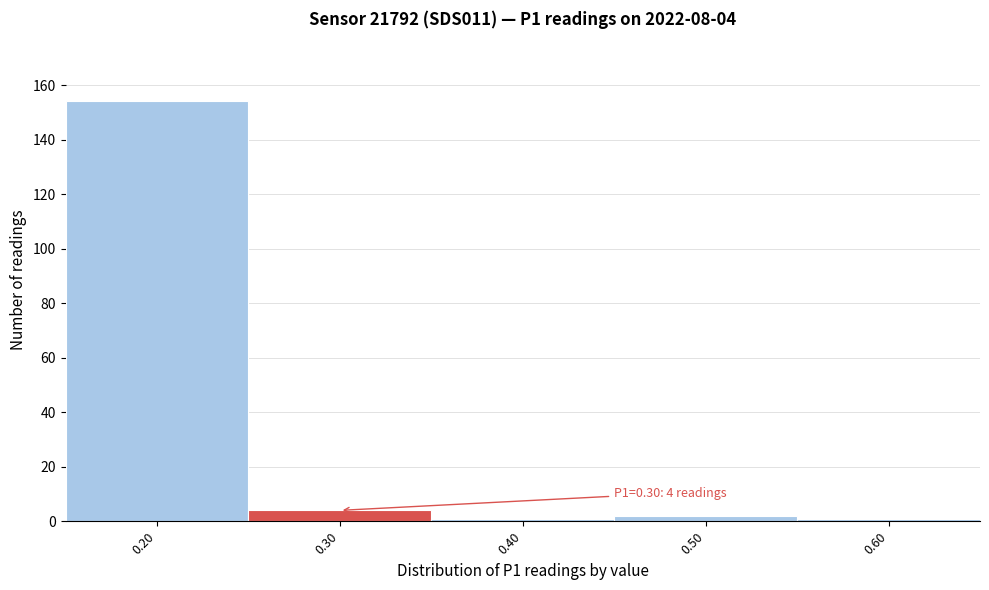

Which range on the x-axis has the tallest bar?

0.15 to 0.25